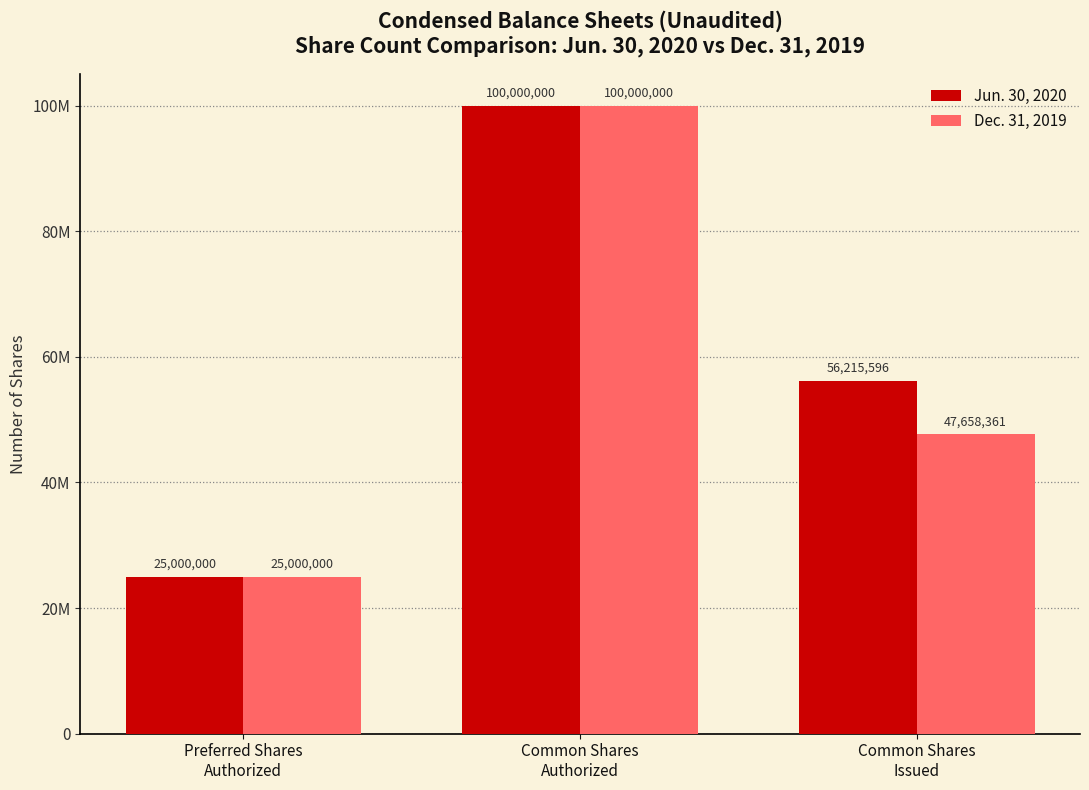

What is the total value across all series at Common Shares
Authorized?

200000000